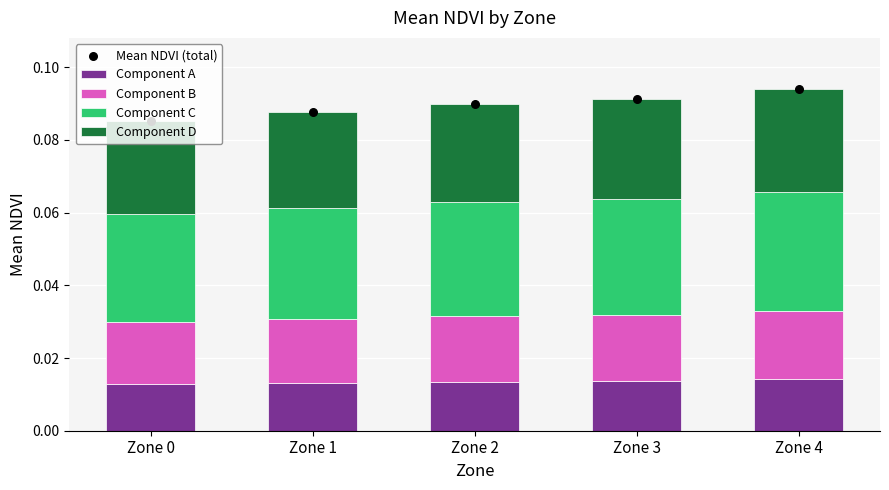

Which series contains the lowest Y value?

Component A